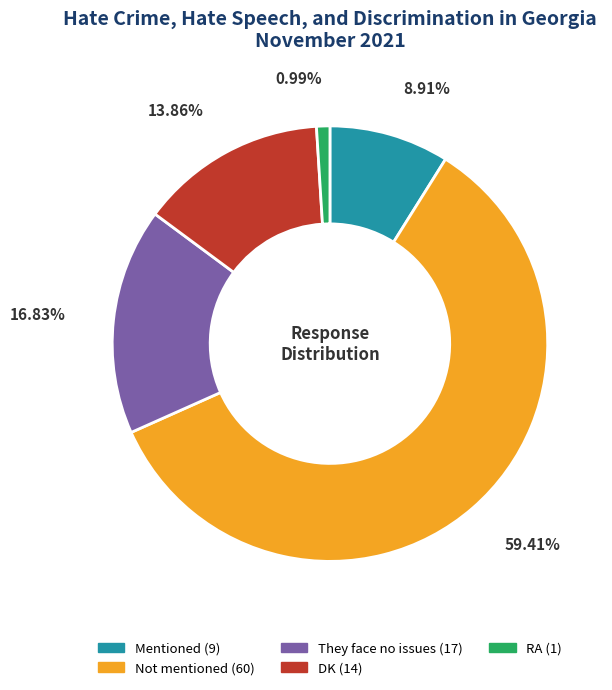

Which has a higher value, DK or Mentioned?

DK